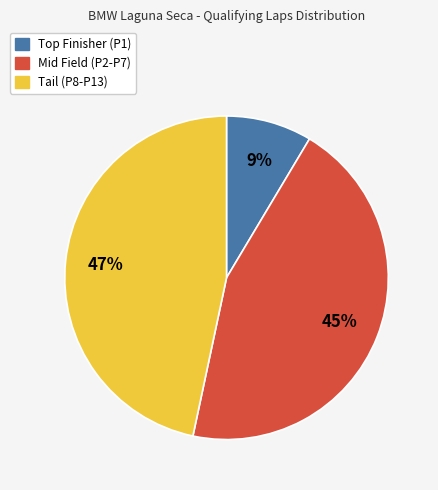

To the nearest percent, what is the average slice percentage?

33%